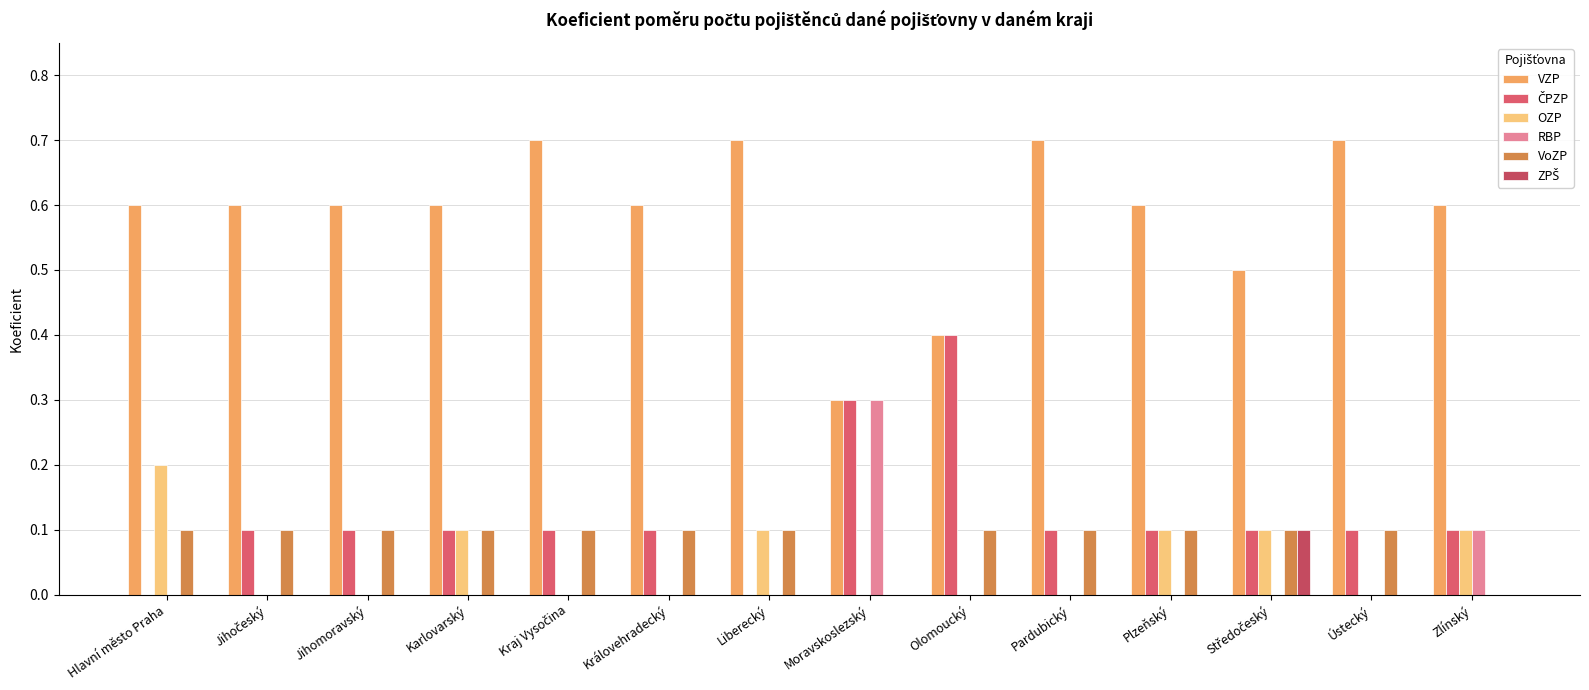

What is the label of the 11th bar from the left?

Plzeňský